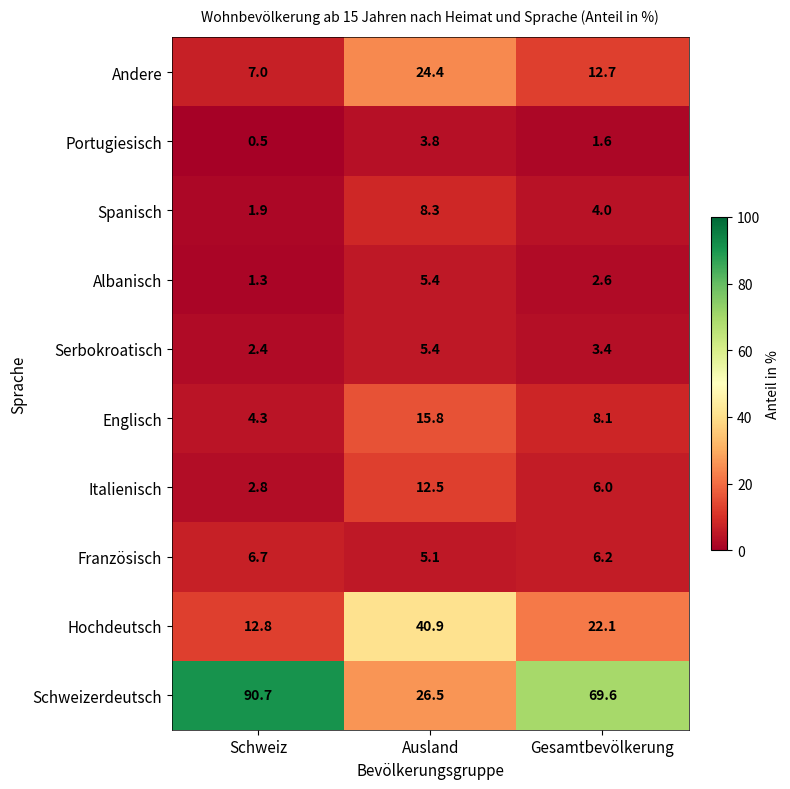

The Serbokroatisch series shows 2.4 at Schweiz. True or false?

True